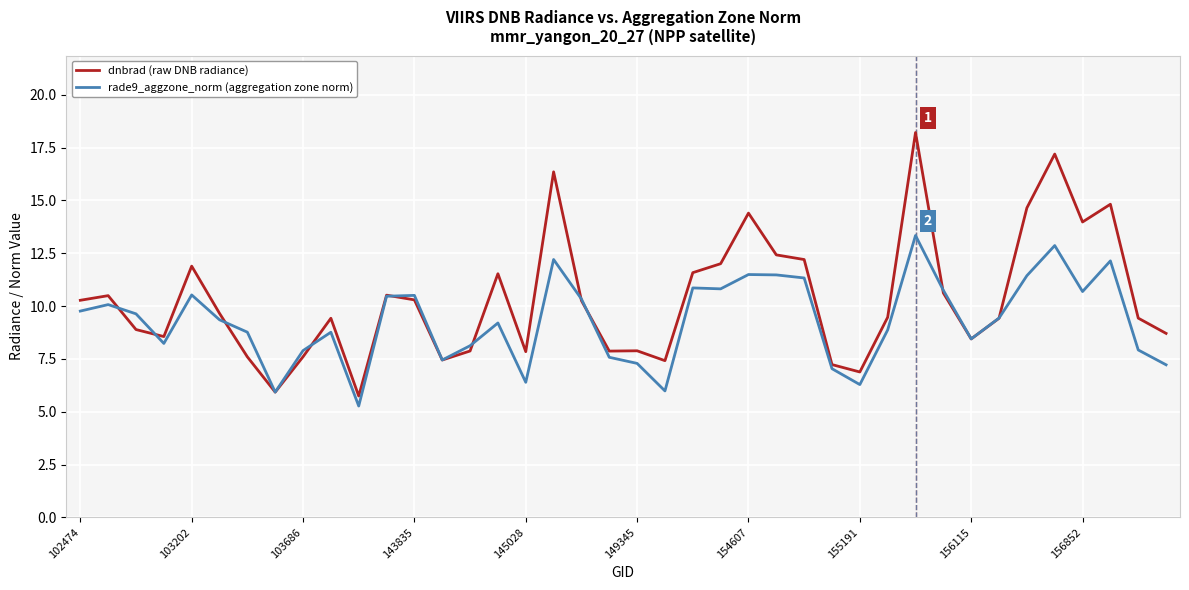

What is the maximum value for rade9_aggzone_norm (aggregation zone norm)?

13.3